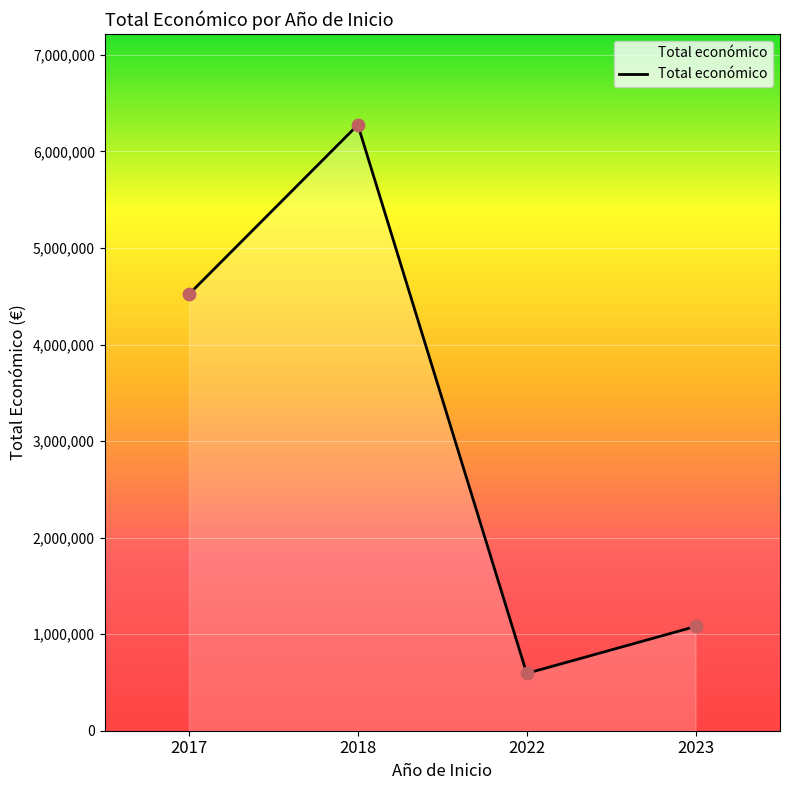

What is the change in value from 2018 to 2022?

-5681234